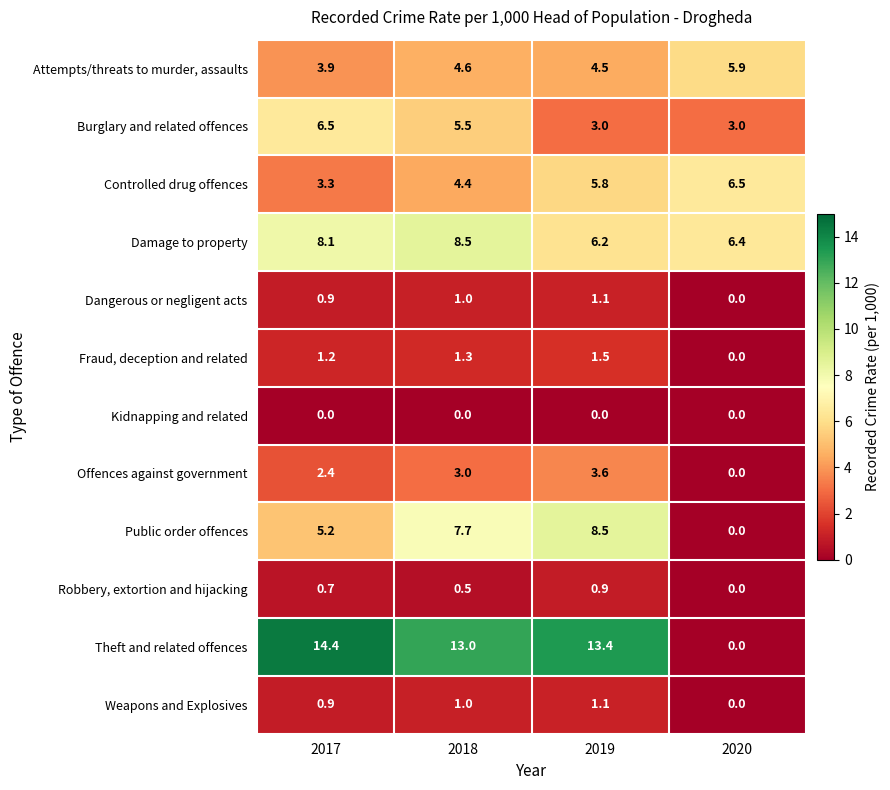

What is the difference between the highest and lowest values at 2019?

13.4